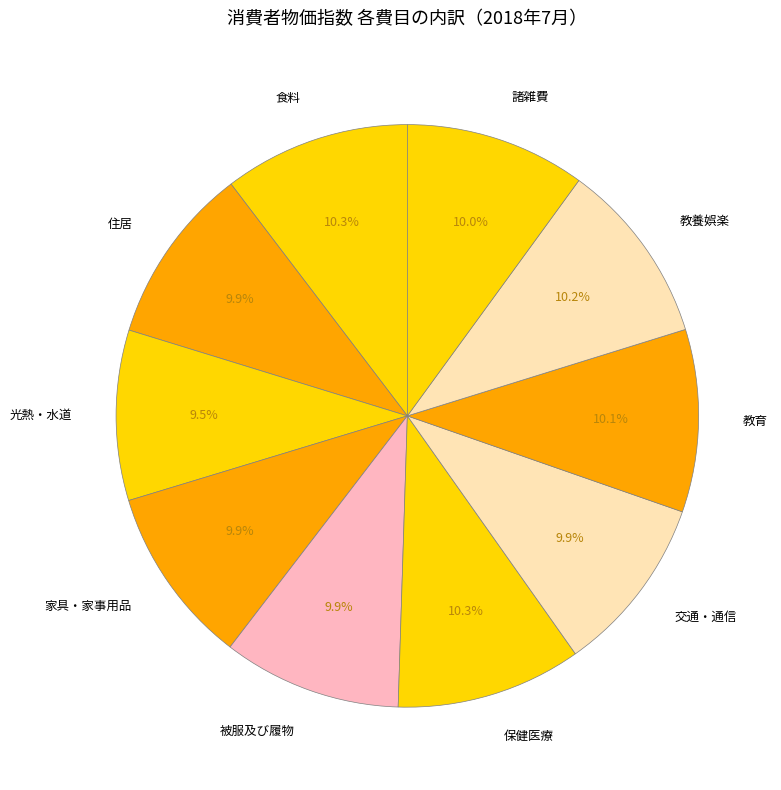

True or false: 住居 accounts for 1% of the total.

False